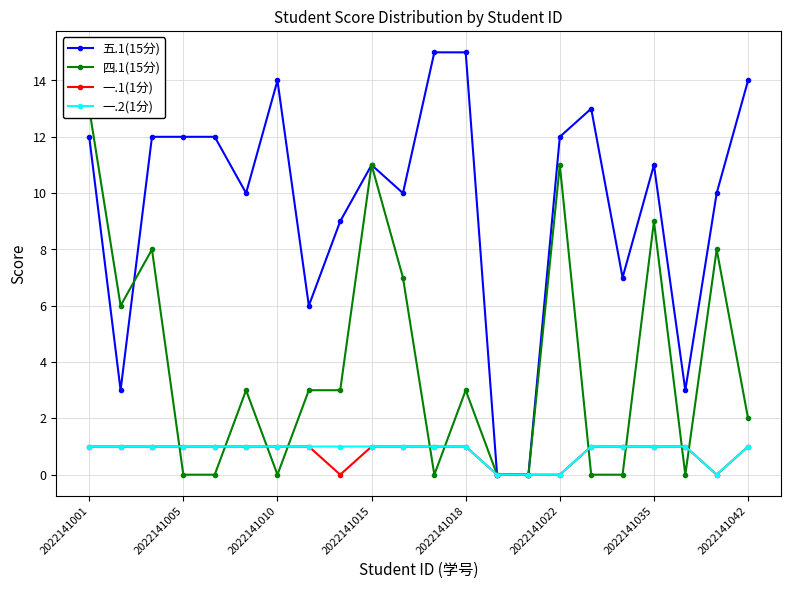

Is it true that 一.1(1分) equals 0 at 2022141022?

True